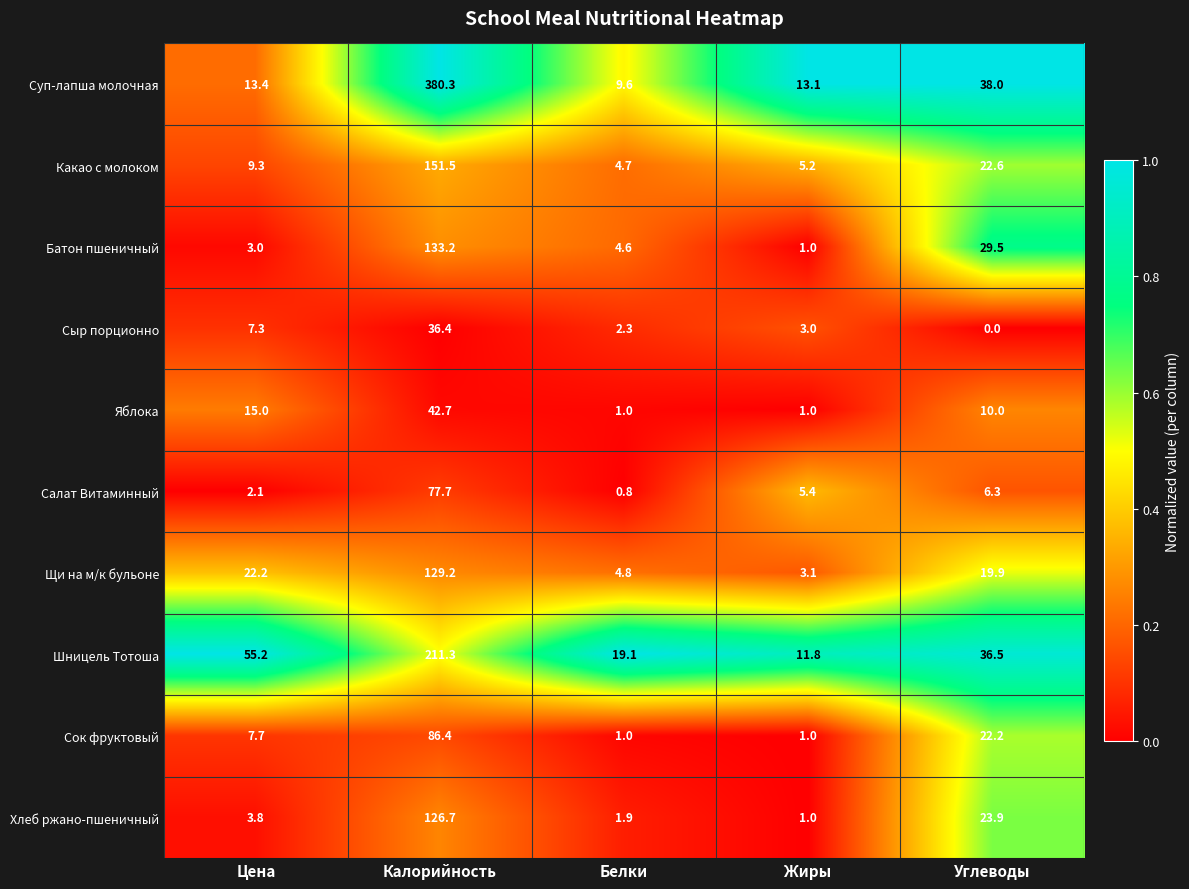

Rank the series by their maximum value, from lowest to highest.

Сыр порционно, Яблока, Салат Витаминный, Сок фруктовый, Хлеб ржано-пшеничный, Щи на м/к бульоне, Батон пшеничный, Какао с молоком, Шницель Тотоша, Суп-лапша молочная